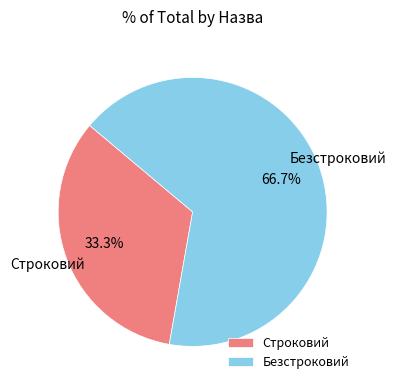

Which category has the smallest portion of the pie?

Строковий